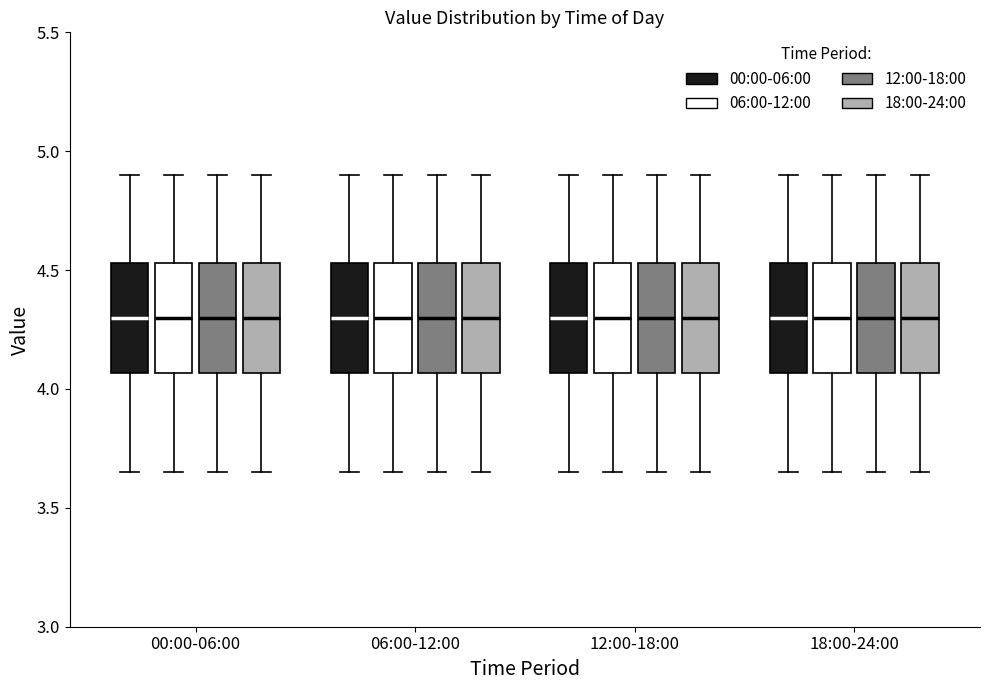

Reading left to right, transcribe this box plot: for each box, give where its median line is, the range the box spans, and where its two whiskers end, as read against the y-axis. The values are not printed on the chart, so give them approximately, as read against the axis.

00:00-06:00 (00:00-06:00): median 4.30, box 4.05 to 4.55, whiskers 3.65 to 4.90
00:00-06:00 (06:00-12:00): median 4.30, box 4.05 to 4.55, whiskers 3.65 to 4.90
00:00-06:00 (12:00-18:00): median 4.30, box 4.05 to 4.55, whiskers 3.65 to 4.90
00:00-06:00 (18:00-24:00): median 4.30, box 4.05 to 4.55, whiskers 3.65 to 4.90
06:00-12:00 (00:00-06:00): median 4.30, box 4.05 to 4.55, whiskers 3.65 to 4.90
06:00-12:00 (06:00-12:00): median 4.30, box 4.05 to 4.55, whiskers 3.65 to 4.90
06:00-12:00 (12:00-18:00): median 4.30, box 4.05 to 4.55, whiskers 3.65 to 4.90
06:00-12:00 (18:00-24:00): median 4.30, box 4.05 to 4.55, whiskers 3.65 to 4.90
12:00-18:00 (00:00-06:00): median 4.30, box 4.05 to 4.55, whiskers 3.65 to 4.90
12:00-18:00 (06:00-12:00): median 4.30, box 4.05 to 4.55, whiskers 3.65 to 4.90
12:00-18:00 (12:00-18:00): median 4.30, box 4.05 to 4.55, whiskers 3.65 to 4.90
12:00-18:00 (18:00-24:00): median 4.30, box 4.05 to 4.55, whiskers 3.65 to 4.90
18:00-24:00 (00:00-06:00): median 4.30, box 4.05 to 4.55, whiskers 3.65 to 4.90
18:00-24:00 (06:00-12:00): median 4.30, box 4.05 to 4.55, whiskers 3.65 to 4.90
18:00-24:00 (12:00-18:00): median 4.30, box 4.05 to 4.55, whiskers 3.65 to 4.90
18:00-24:00 (18:00-24:00): median 4.30, box 4.05 to 4.55, whiskers 3.65 to 4.90